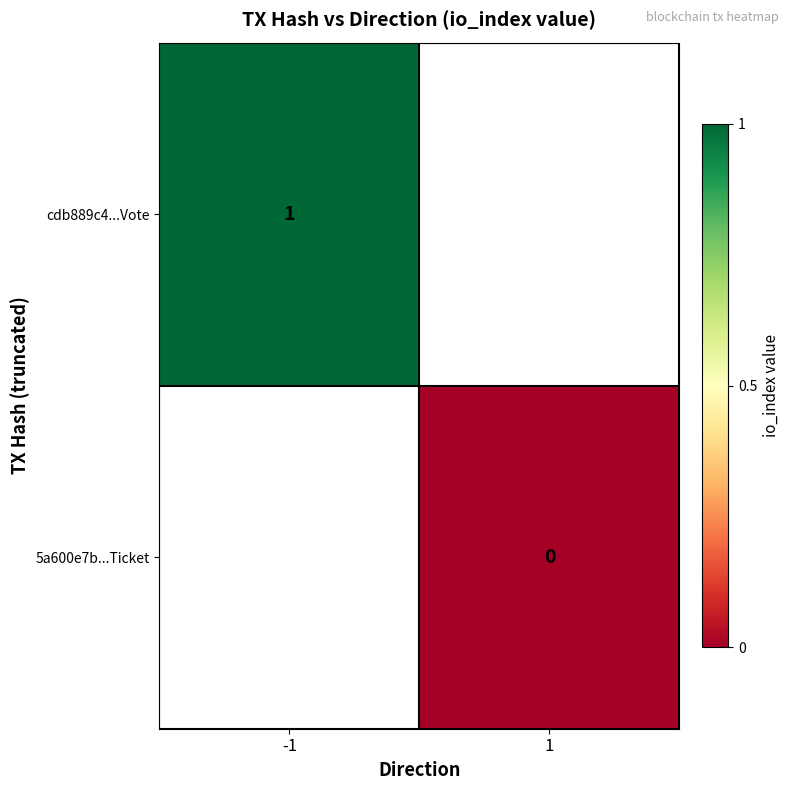

True or false: cdb889c4...Vote has a value of 1 at -1.

True